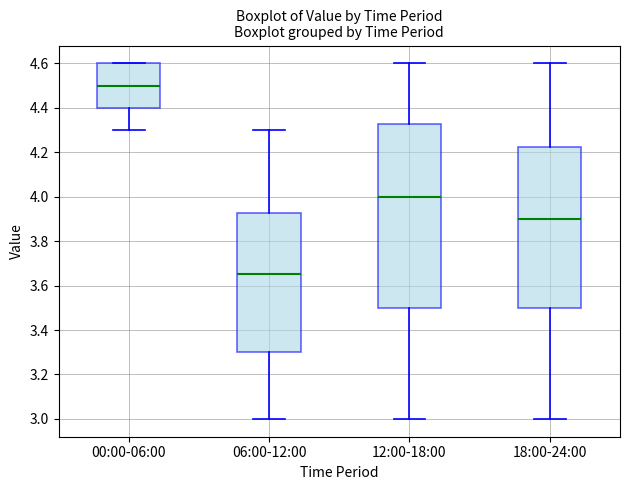

Which box's median line is the highest?

00:00-06:00